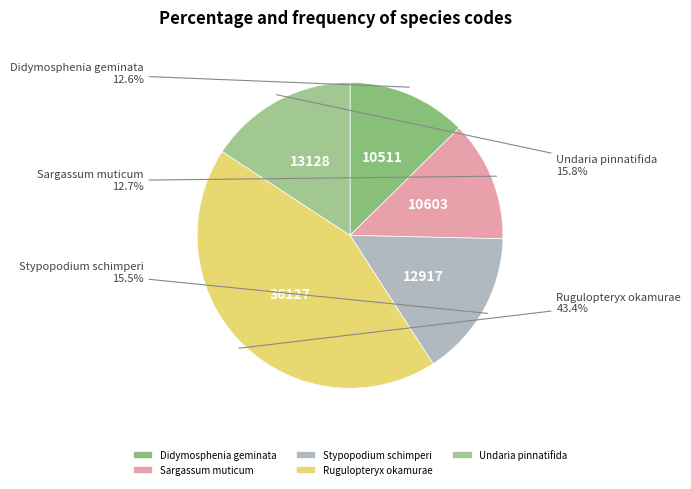

Does any single category account for the majority?

No